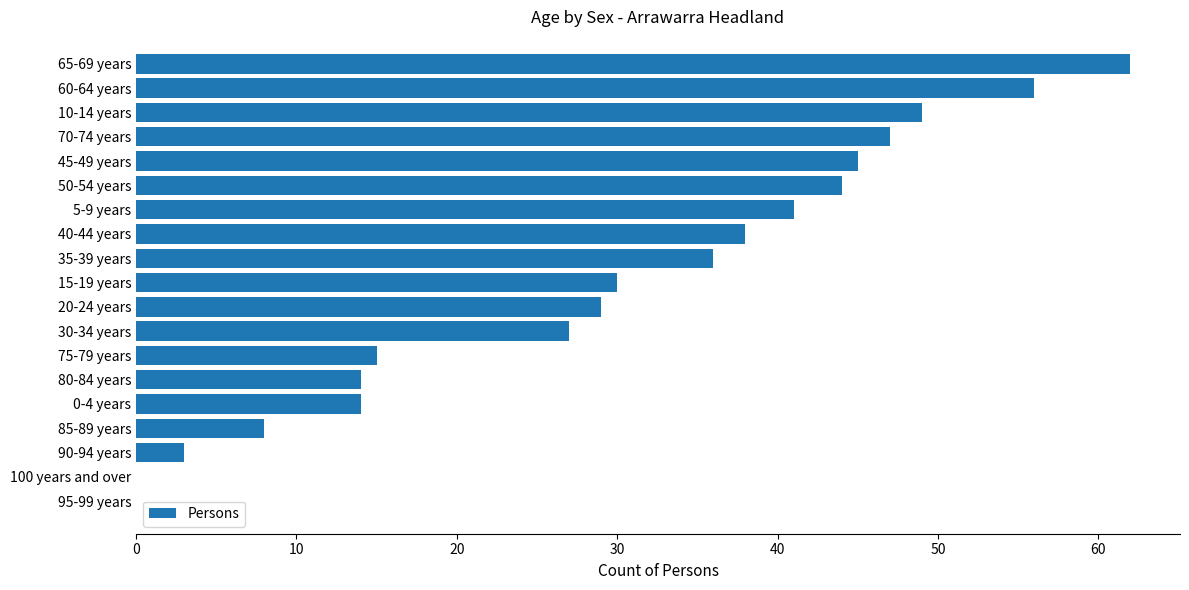

The value at 65-69 years is 62. True or false?

True